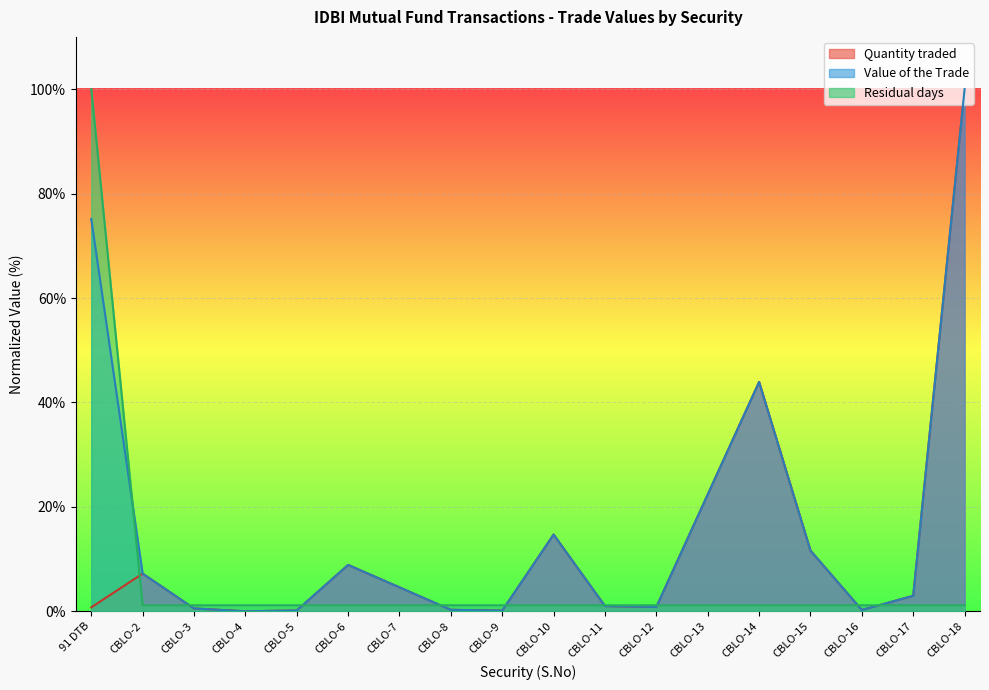

How many intersections are there between Residual days and Quantity traded?

9